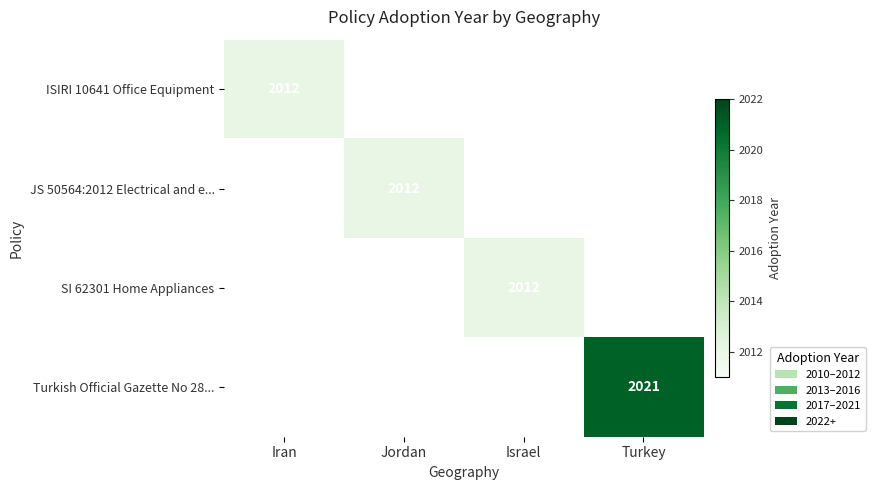

True or false: Turkish Official Gazette No 28... has a value of 2021 at Turkey.

True